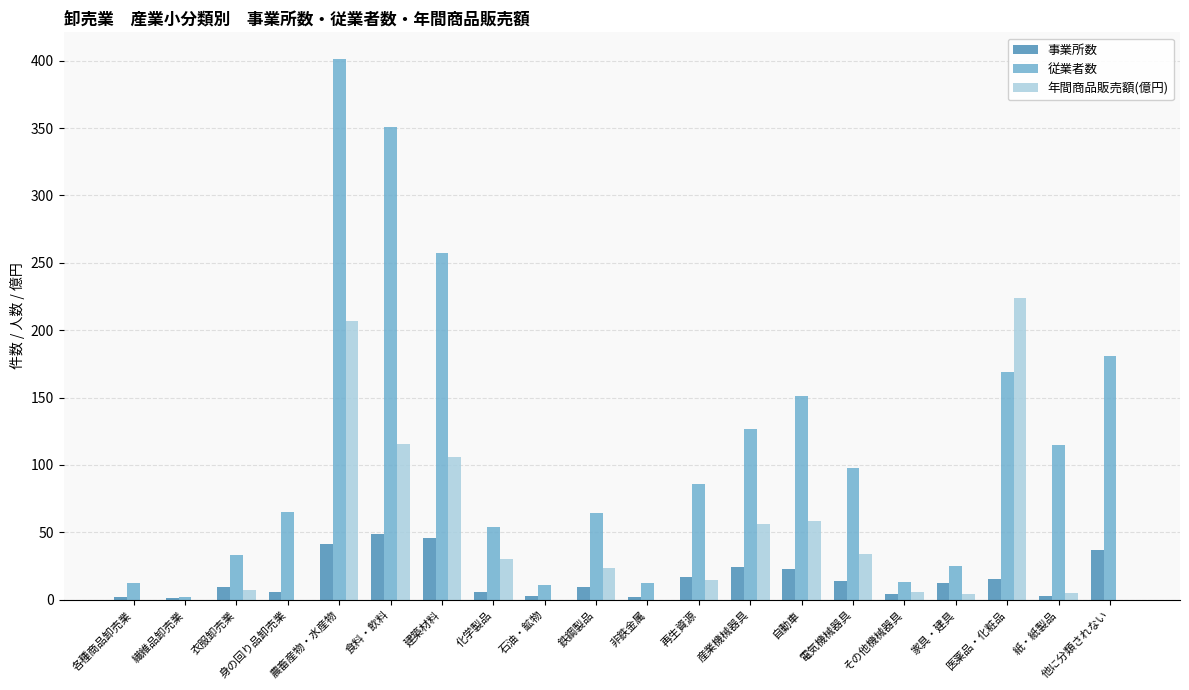

What is the total value across all series at 電気機械器具?

145.5